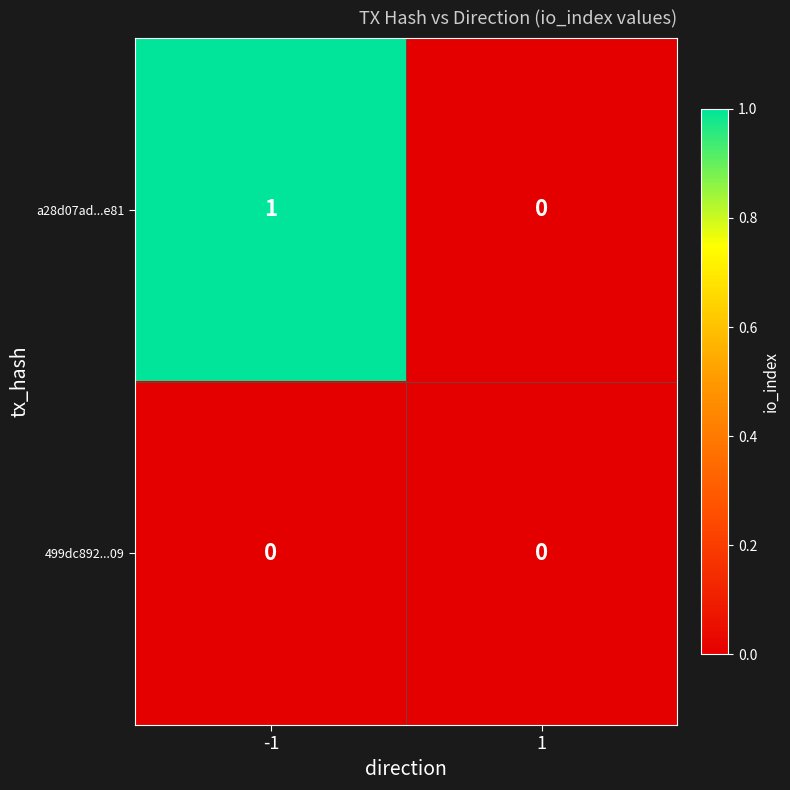

At -1, list the series in order from largest to smallest.

a28d07ad...e81, 499dc892...09